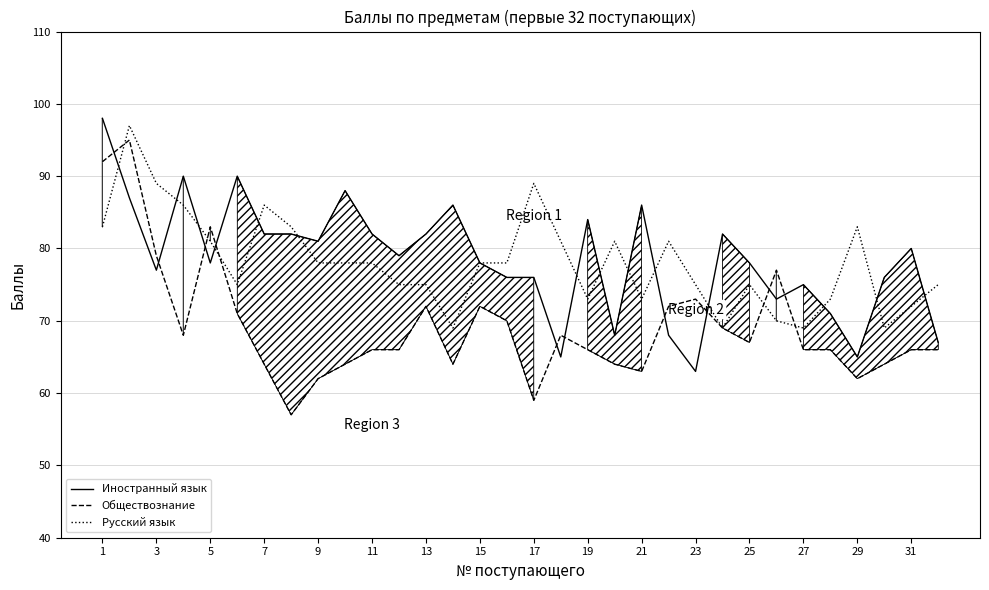

Which series changed the most between 31 and 25?

Русский язык